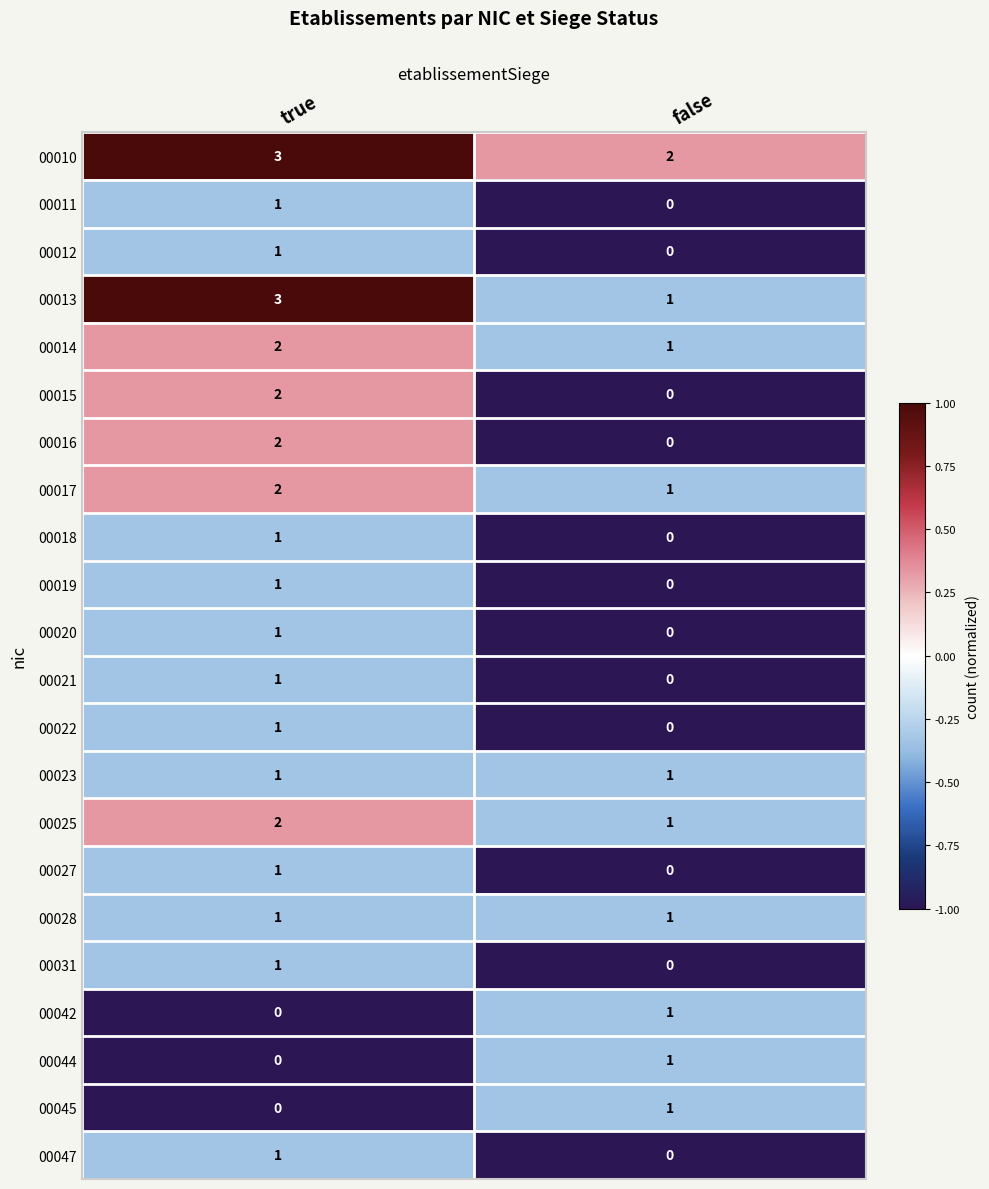

At which label is 00045 closest to 0?

true